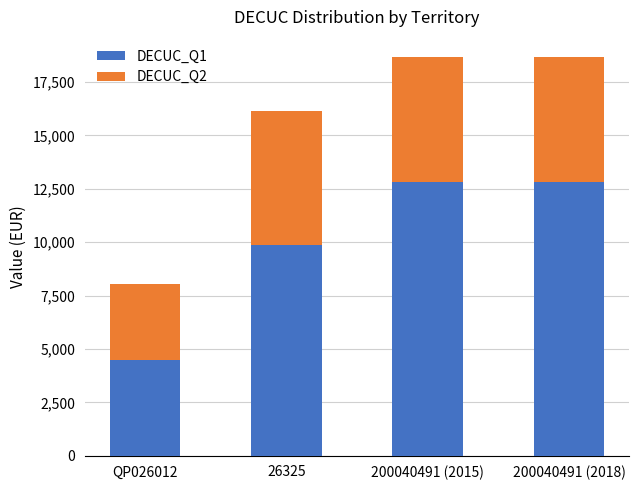

What is the minimum value for DECUC_Q1?

4468